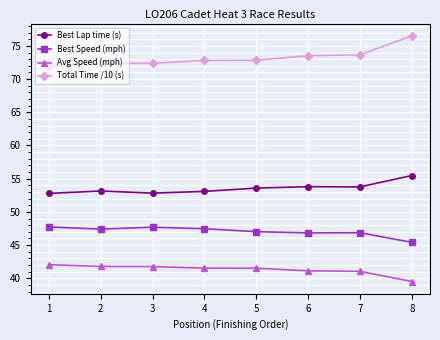

What is the difference between the Avg Speed (mph) values at 7 and 3?

0.7